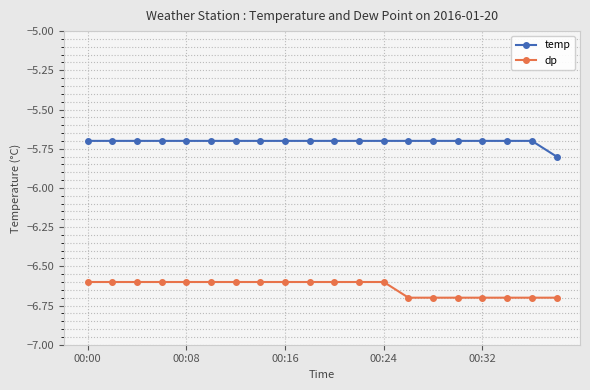

Which series has the largest total across all categories?

temp